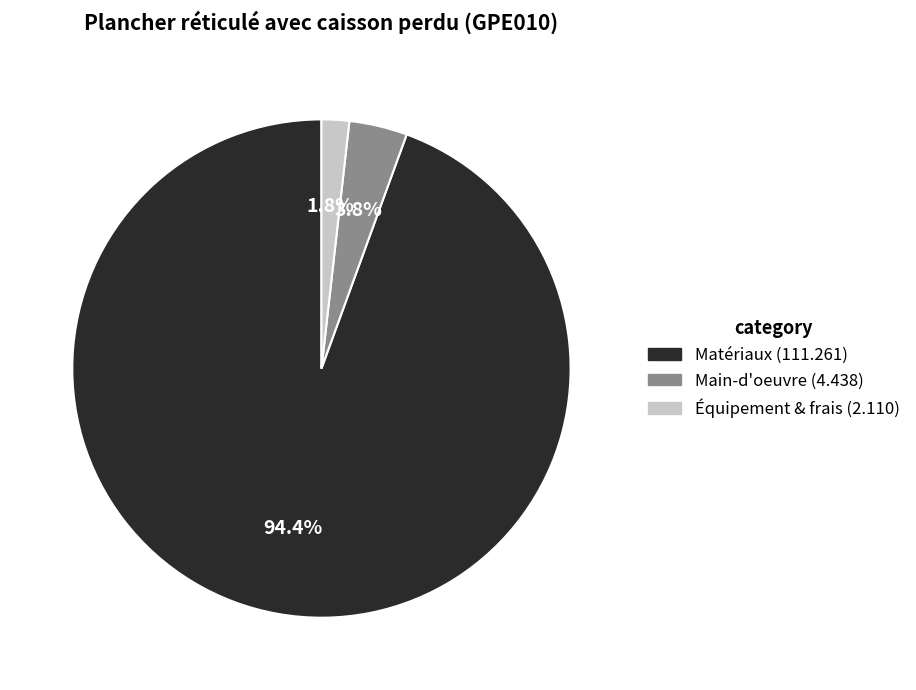

Does any single category account for the majority?

Yes